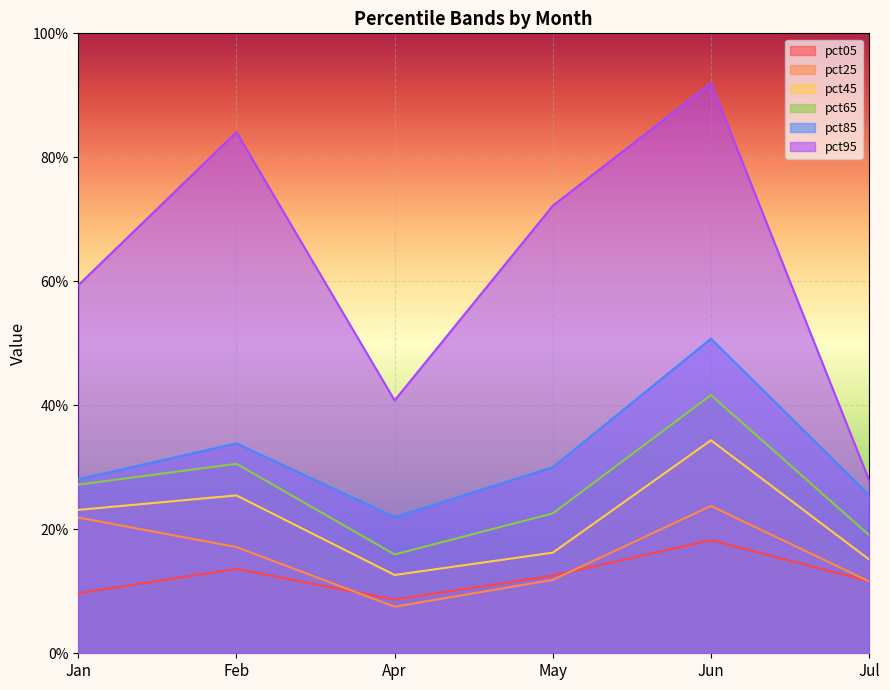

What value does the pct25 series have at Apr?

0.1